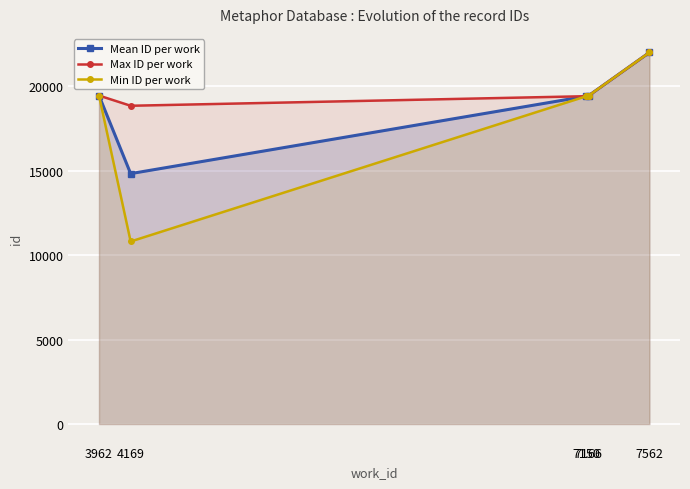

At which category is the sum across all series the highest?

7562